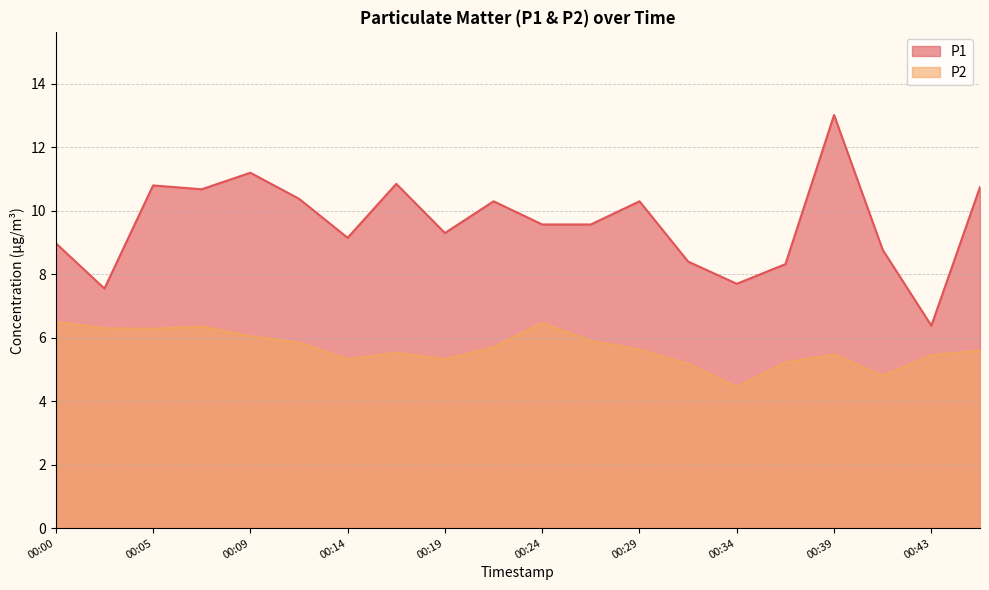

What is the difference between the P1 values at 00:26 and 00:34?

1.9